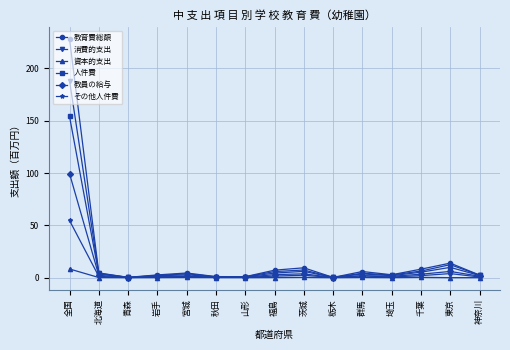

At which category does the chart reach its peak across all series?

全国